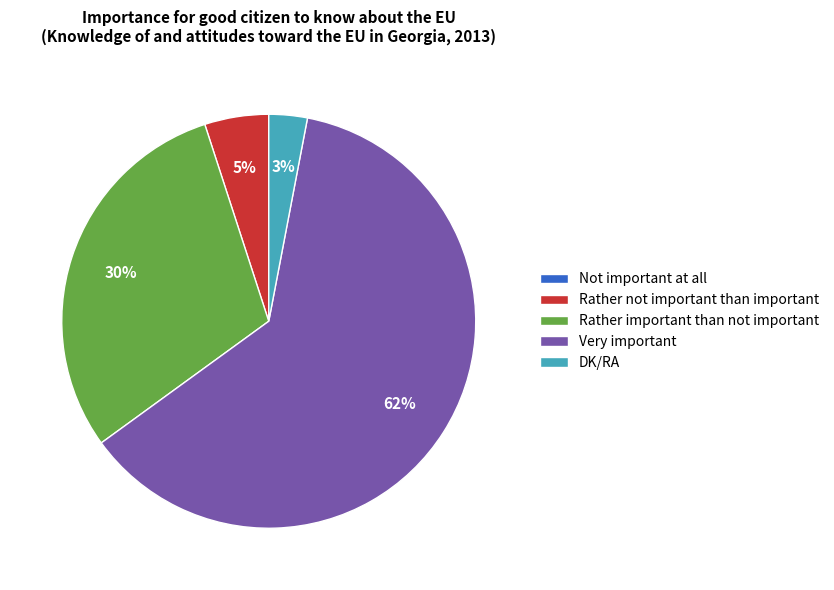

Do Rather not important than important and Very important together represent more than half of the pie?

Yes